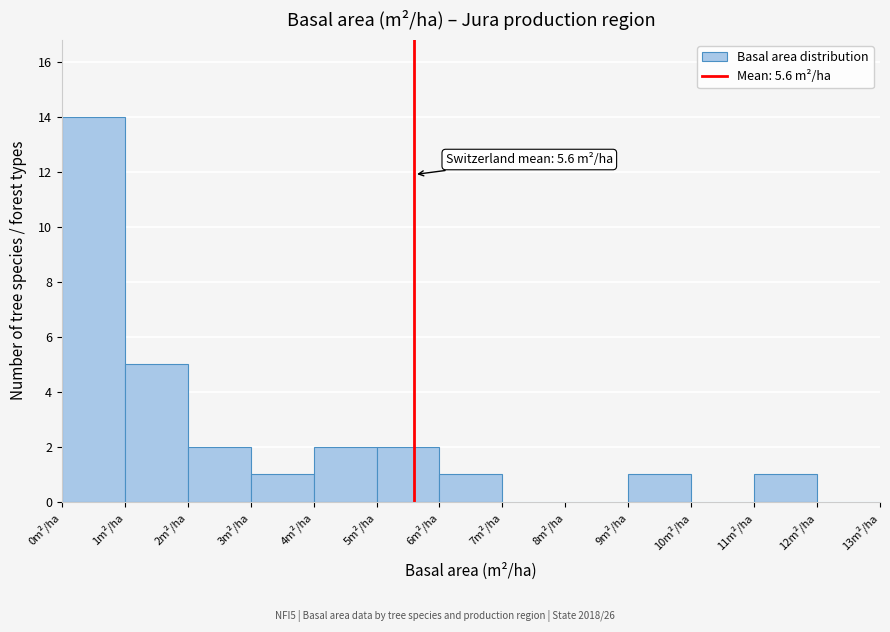

Over which range of the x-axis is the bar tallest?

0 to 1